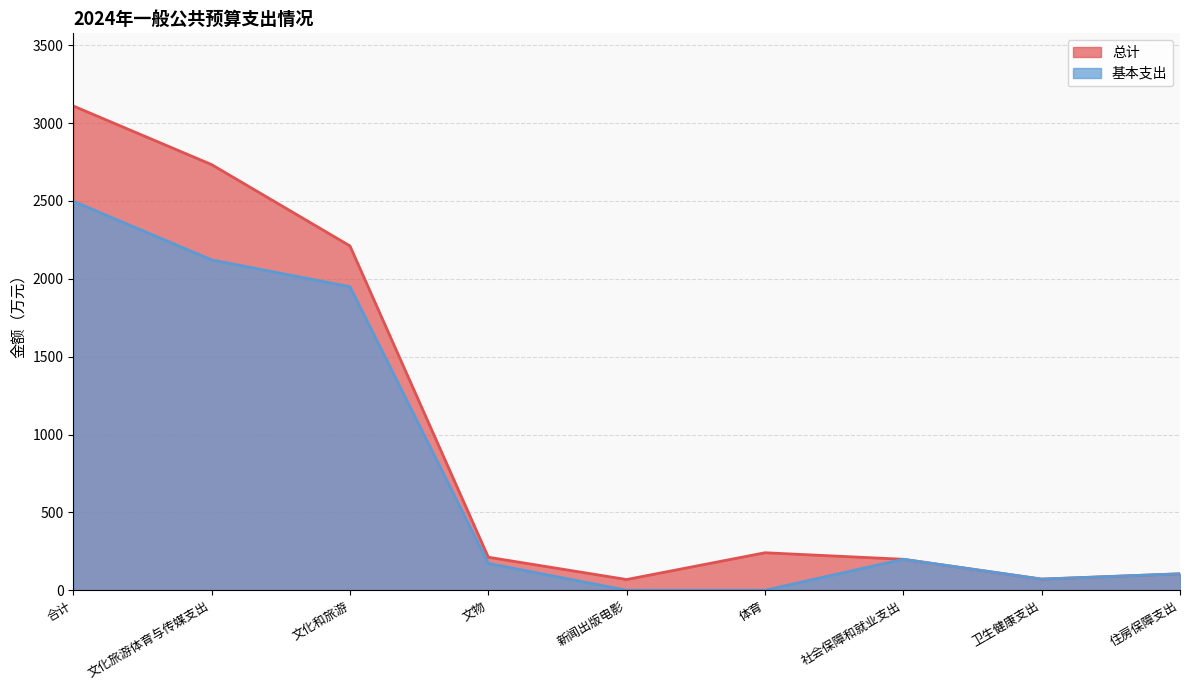

Is it true that 基本支出 equals 118.4 at 卫生健康支出?

False